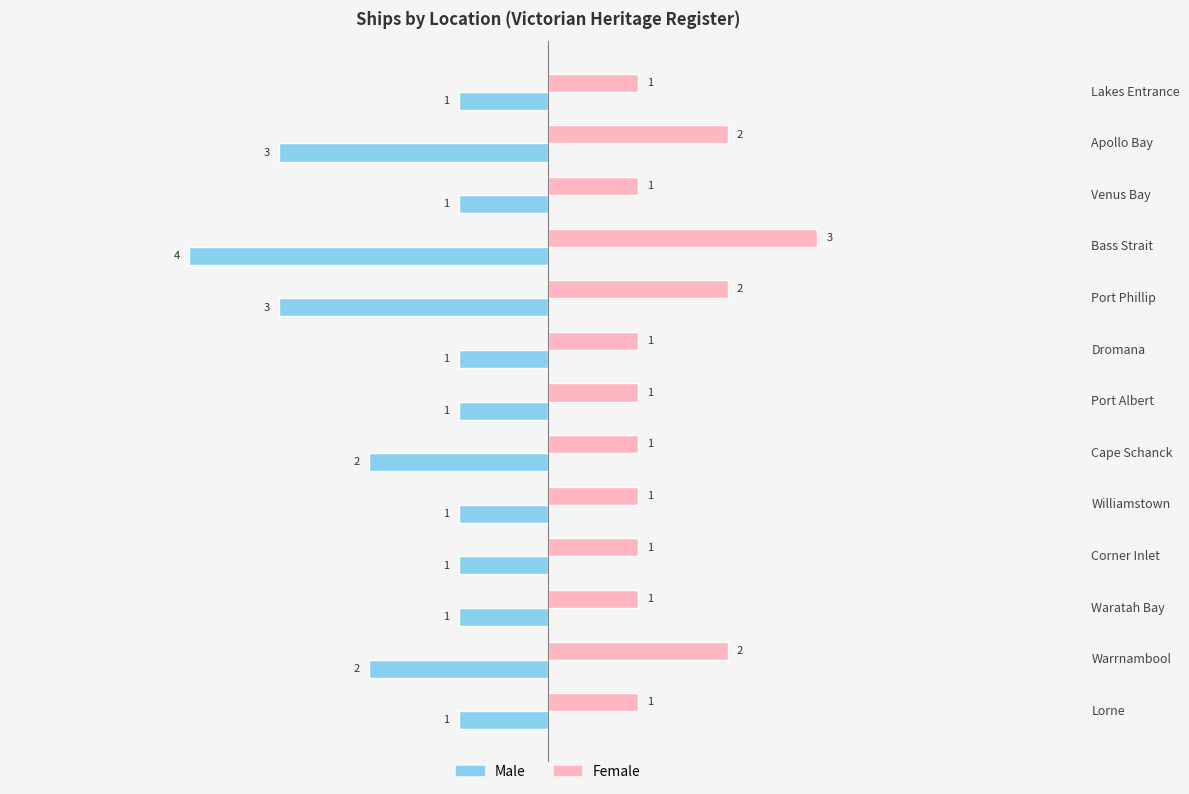

At Port Phillip, list the series in order from largest to smallest.

Female, Male